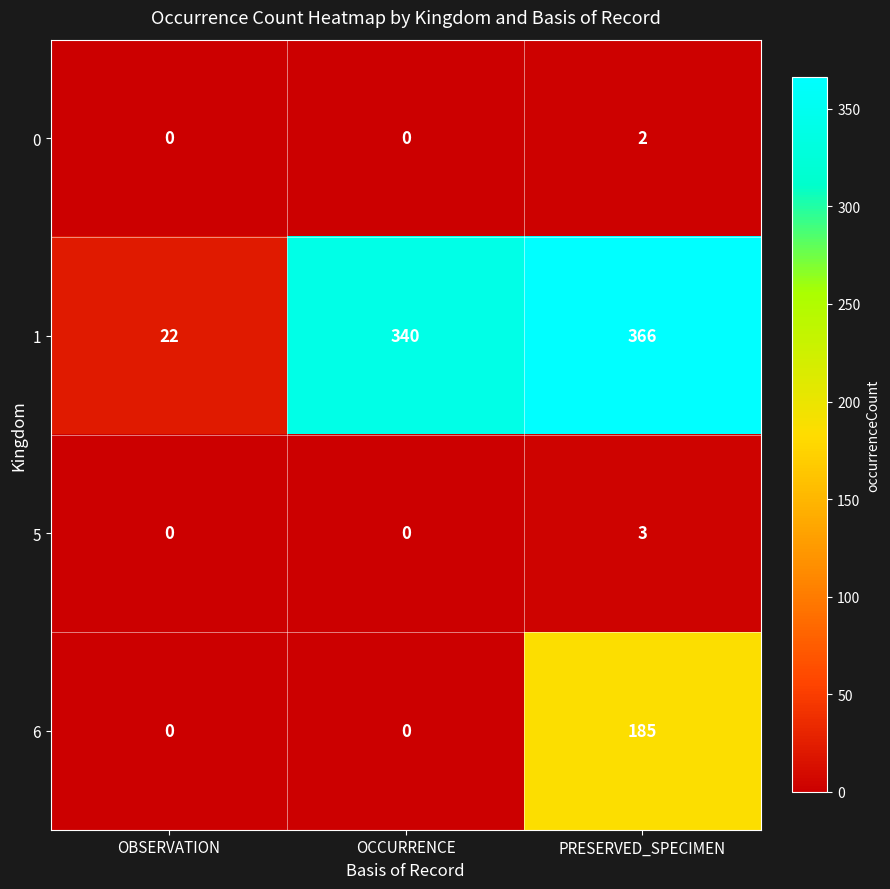

Is it true that 5 equals 5 at PRESERVED_SPECIMEN?

False